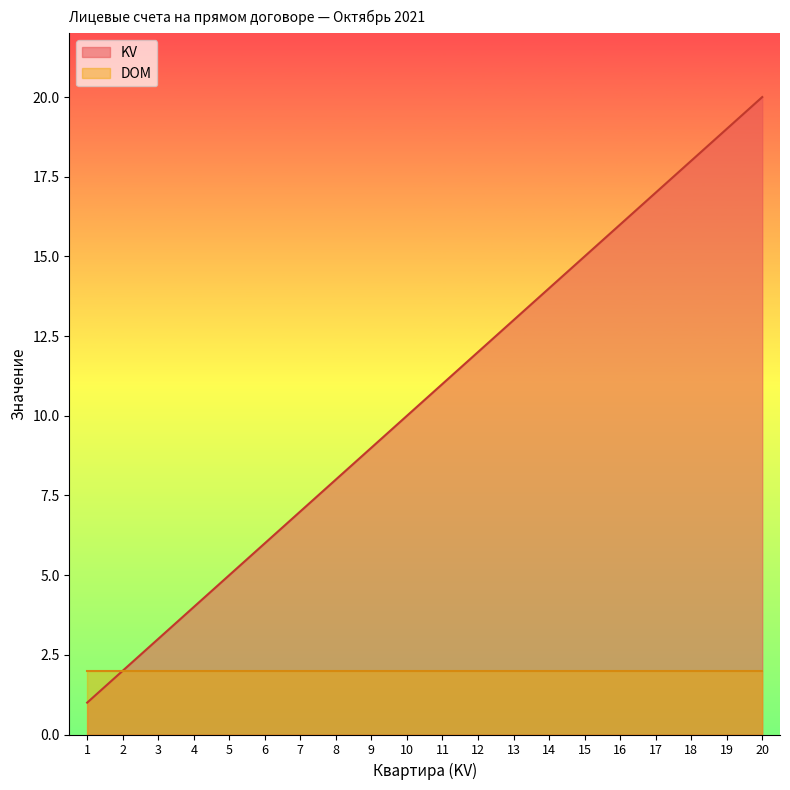

The value at 14 is 14. True or false?

True